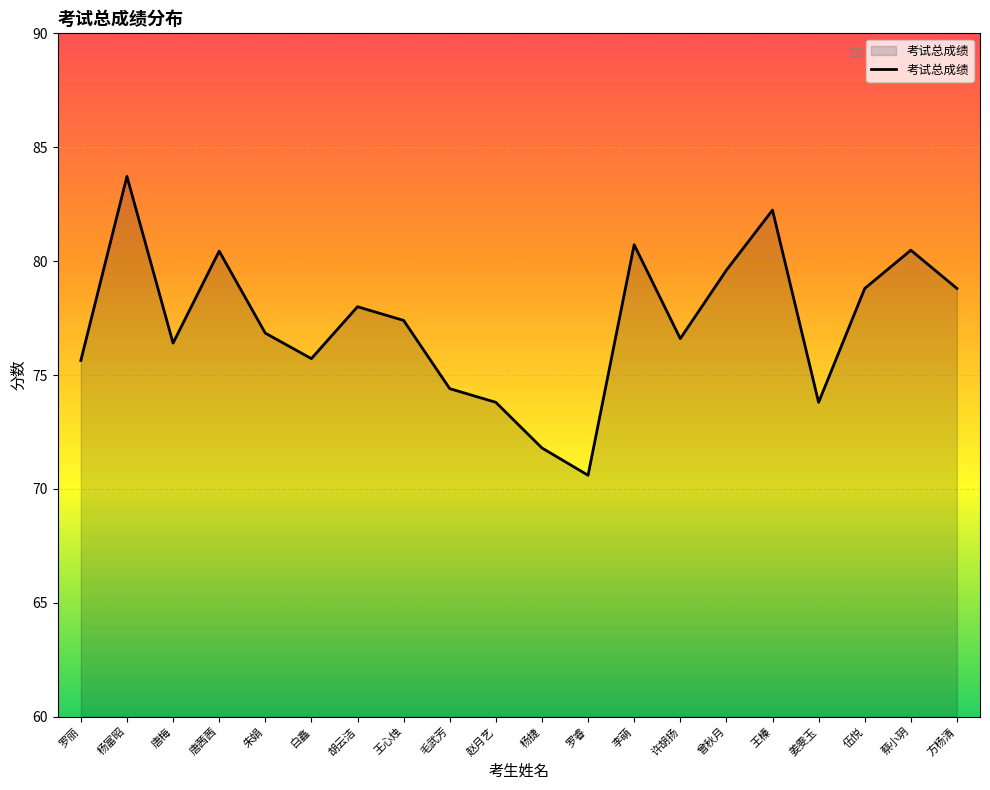

Which has a higher value, 曾秋月 or 伍悦?

曾秋月